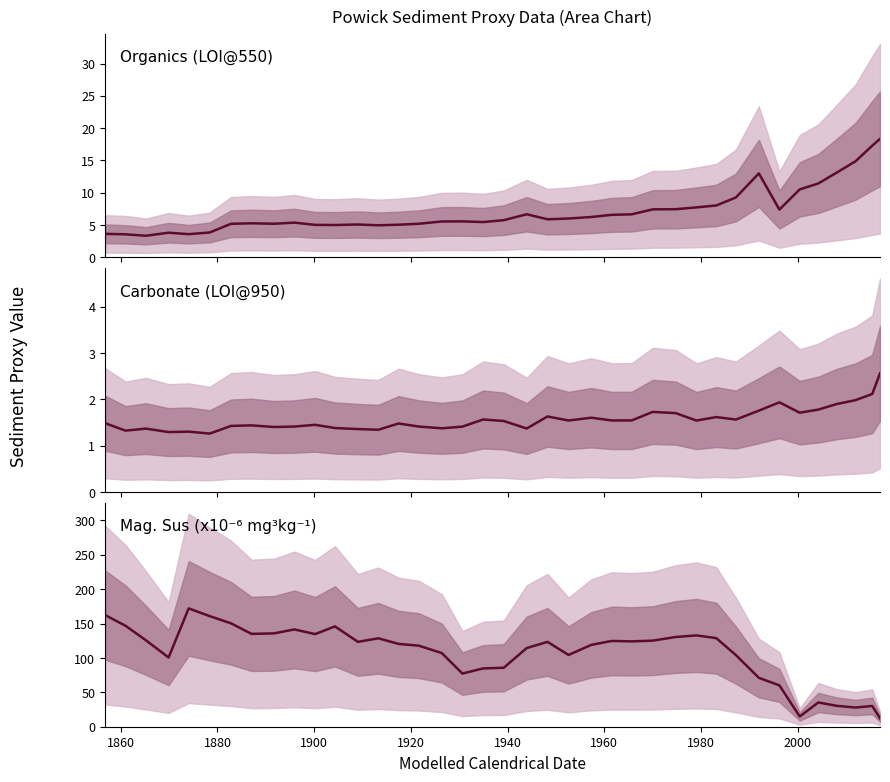

True or false: Mag. Sus (x10⁻⁶ mg³kg⁻¹) has a value of 6.4 at 37.

False